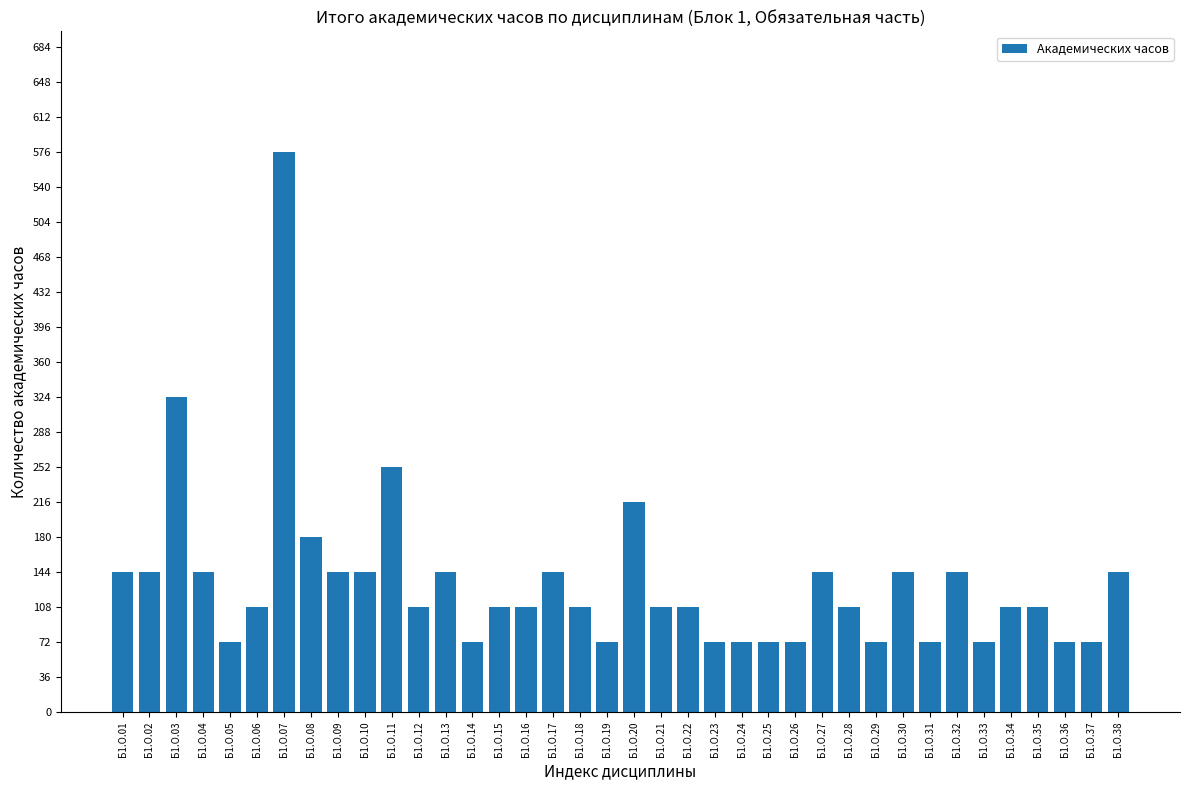

The chart shows a value of 108 at Б1.О.15. True or false?

True